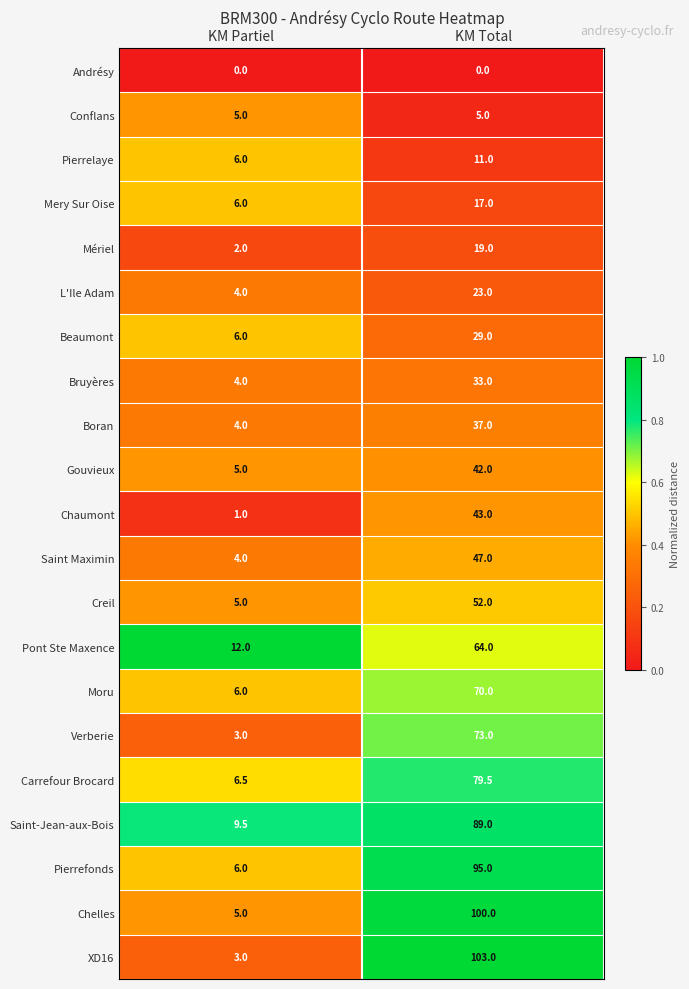

What is the highest value of the Carrefour Brocard series?

79.5